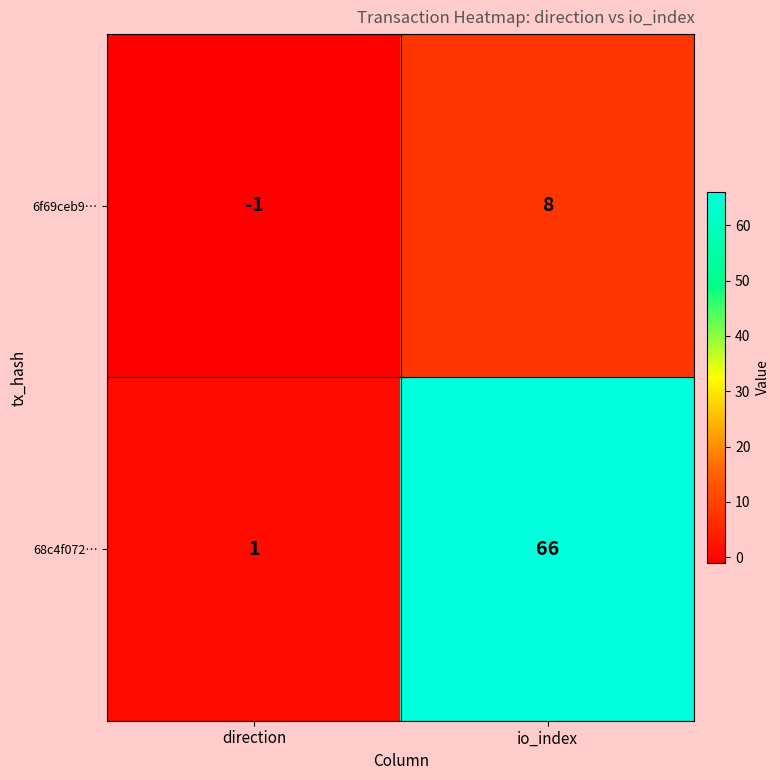

Which series has the widest spread of values?

68c4f072…